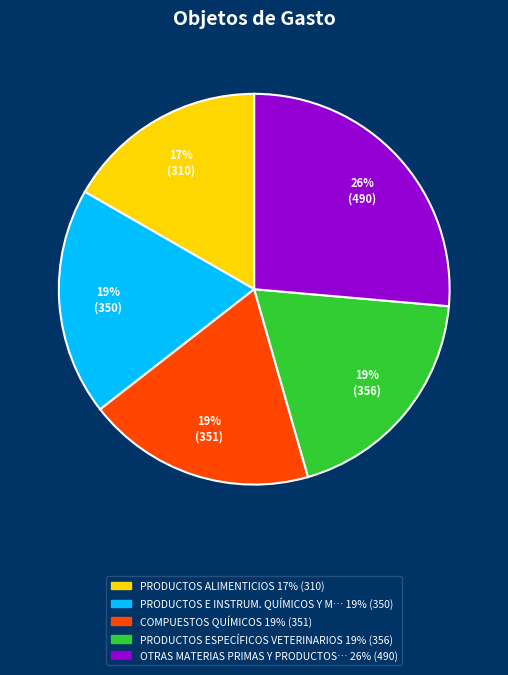

How many segments does this pie chart have?

5